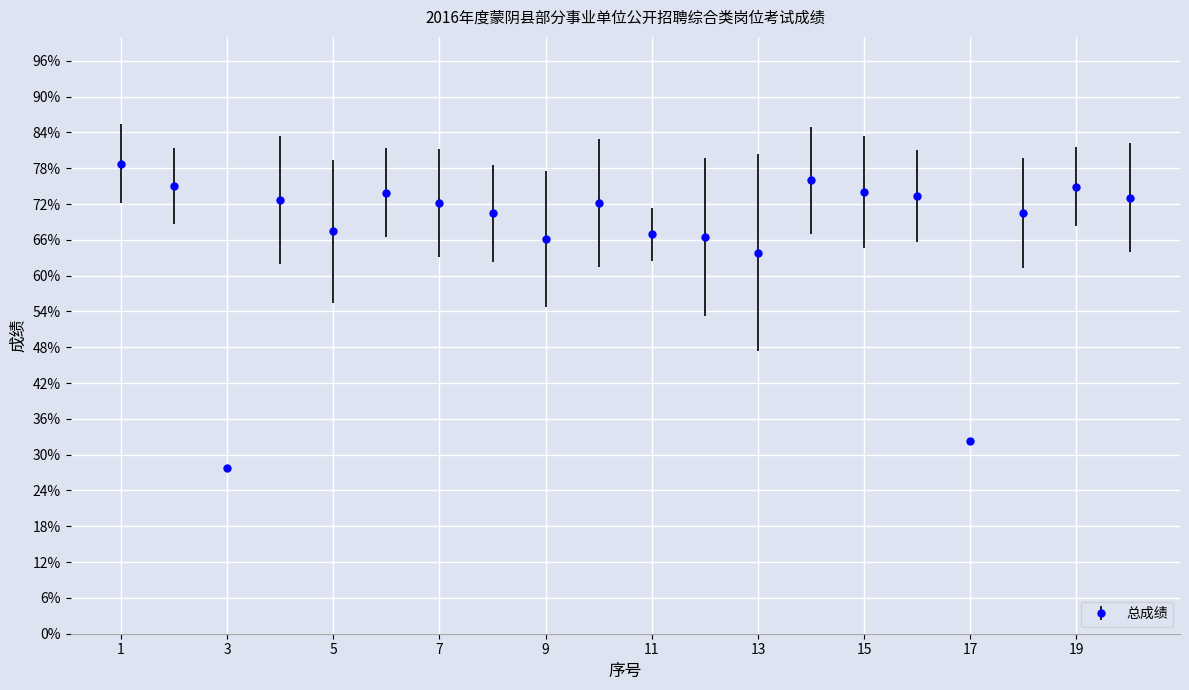

What is the greatest value displayed?

78.8